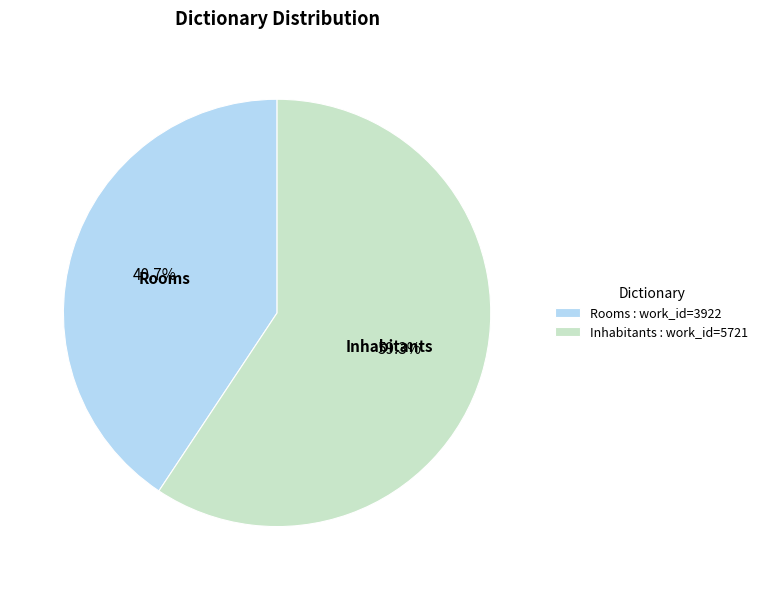

To the nearest percent, what is the difference between the largest and smallest slice percentages?

19%